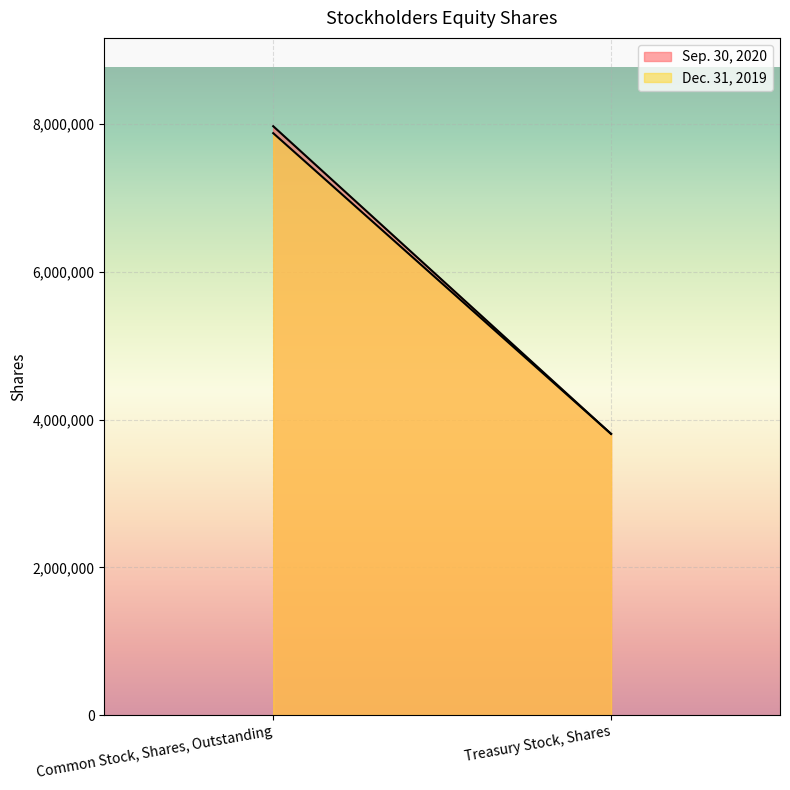

At which label is Dec. 31, 2019 closest to 5842150?

Common Stock, Shares, Outstanding